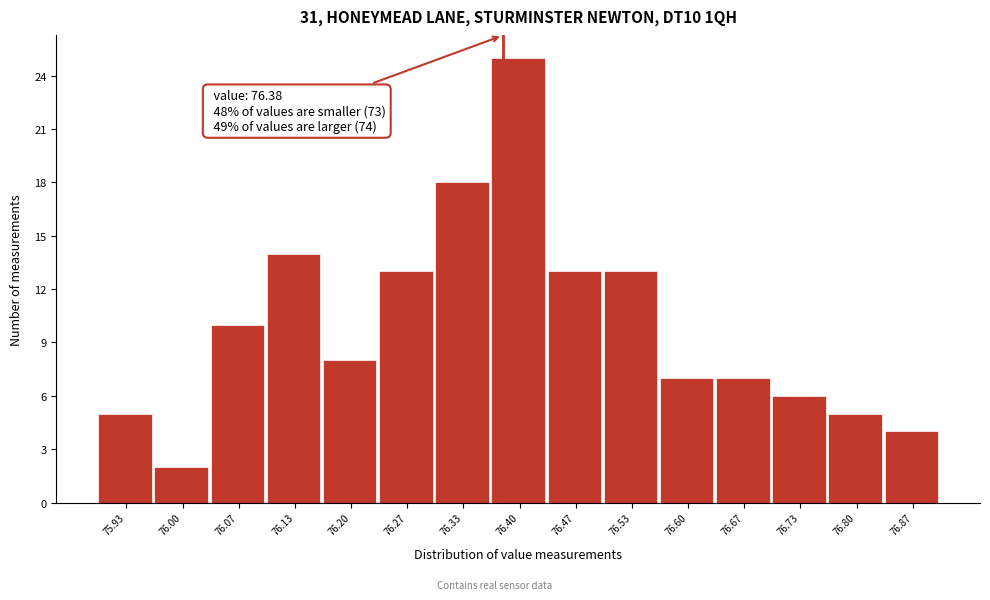

Which range on the x-axis has the tallest bar?

76.37 to 76.43